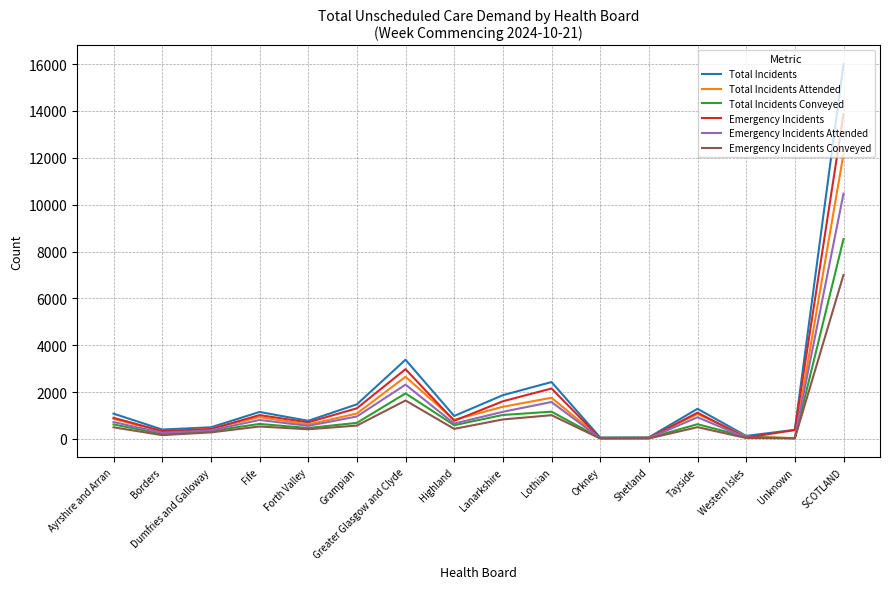

Rank the series by their maximum value, from highest to lowest.

Total Incidents, Emergency Incidents, Total Incidents Attended, Emergency Incidents Attended, Total Incidents Conveyed, Emergency Incidents Conveyed